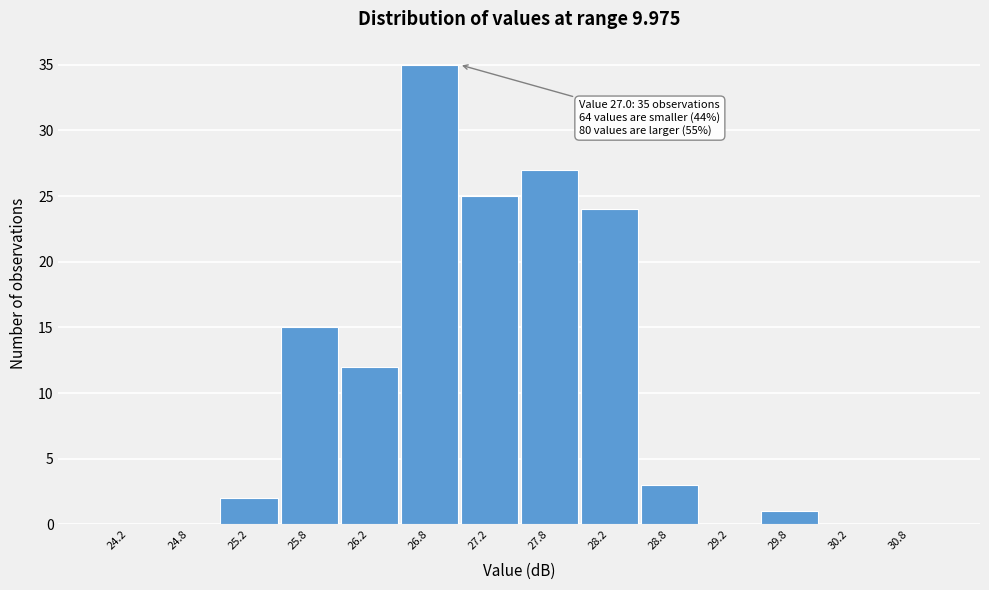

Over which range of the x-axis is the bar tallest?

26.5 to 27.0